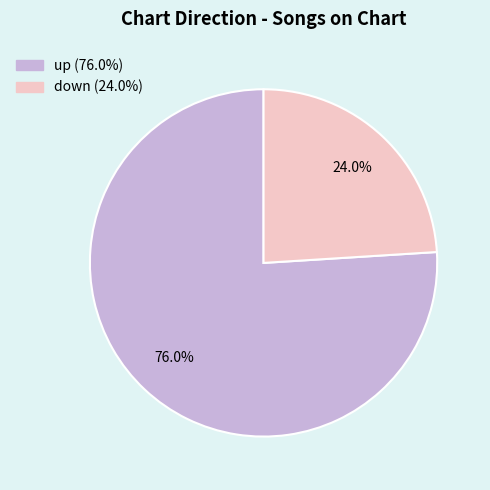

What percentage is the down slice, to the nearest percent?

24%